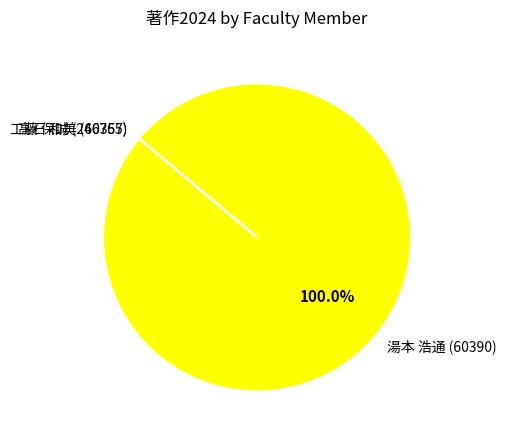

What is the largest slice in the pie chart?

湯本 浩通 (60390)